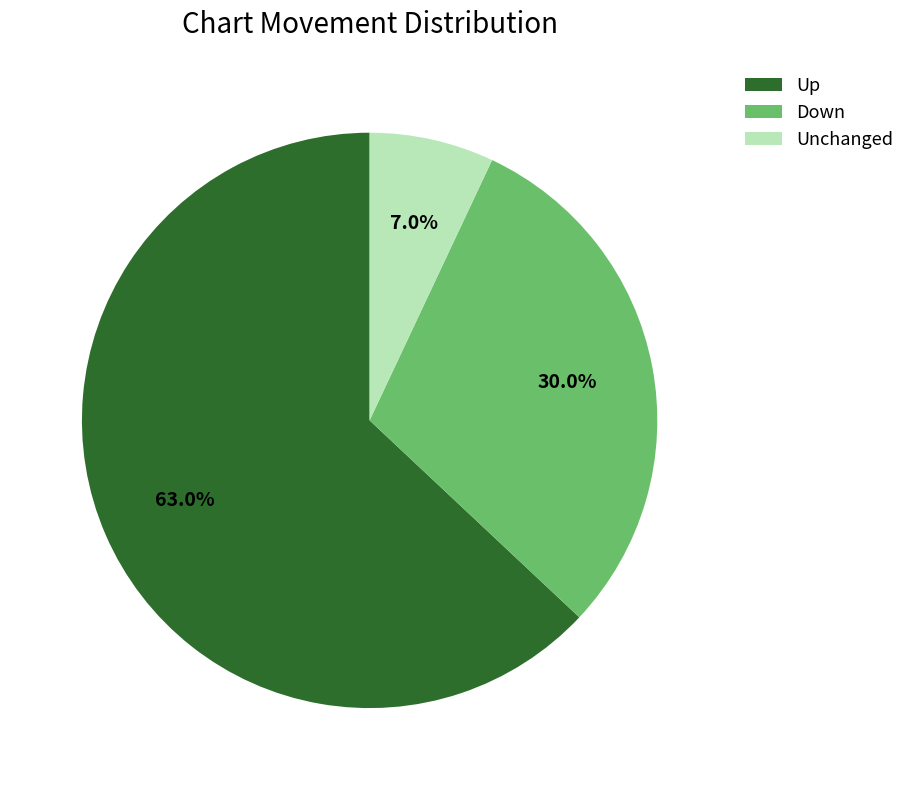

Between Up and Down, which is larger?

Up